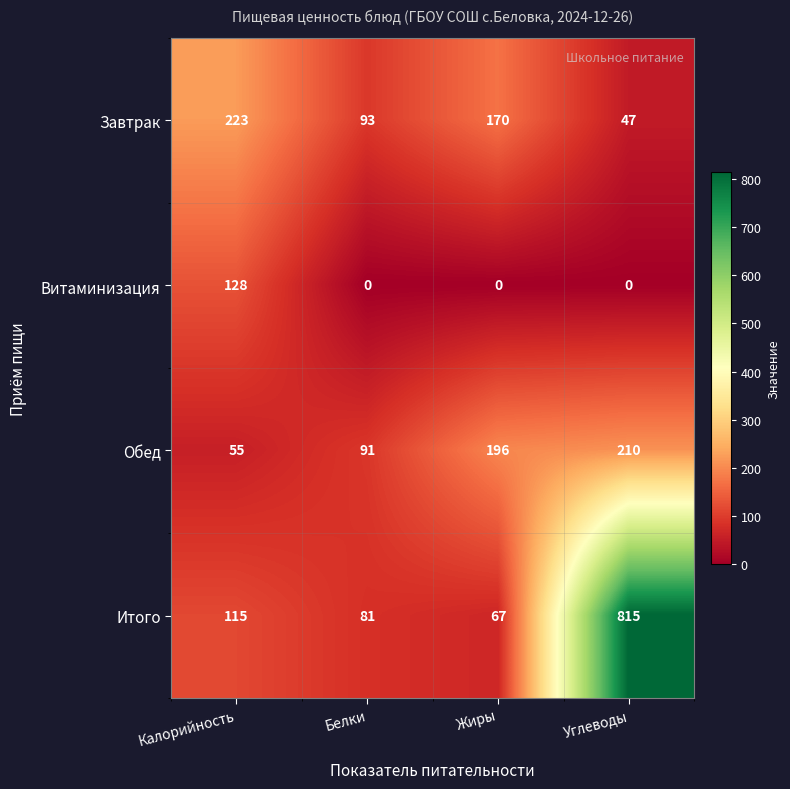

Count the number of data series in this chart.

4